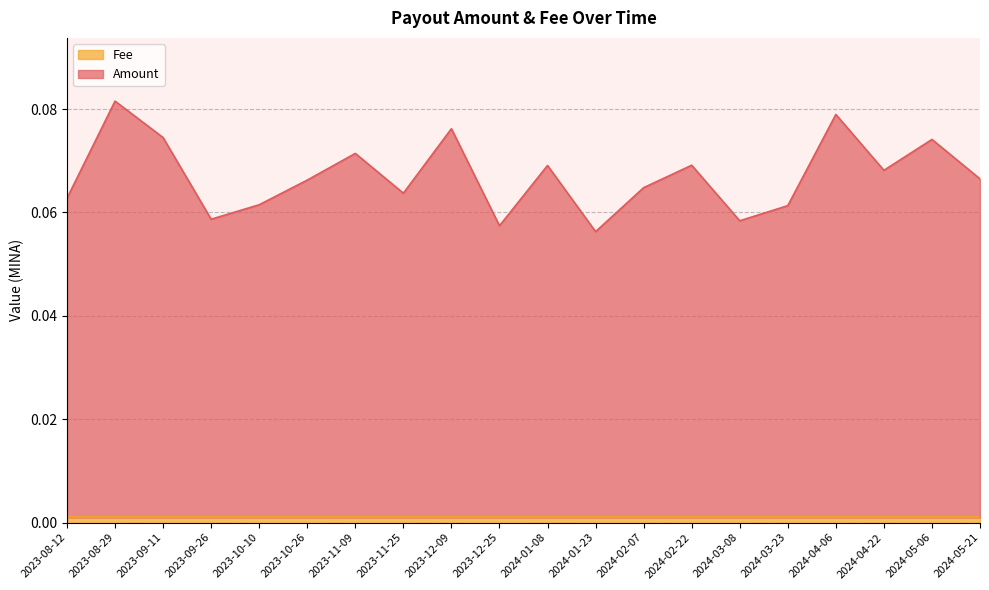

How many lines are shown in the chart?

2